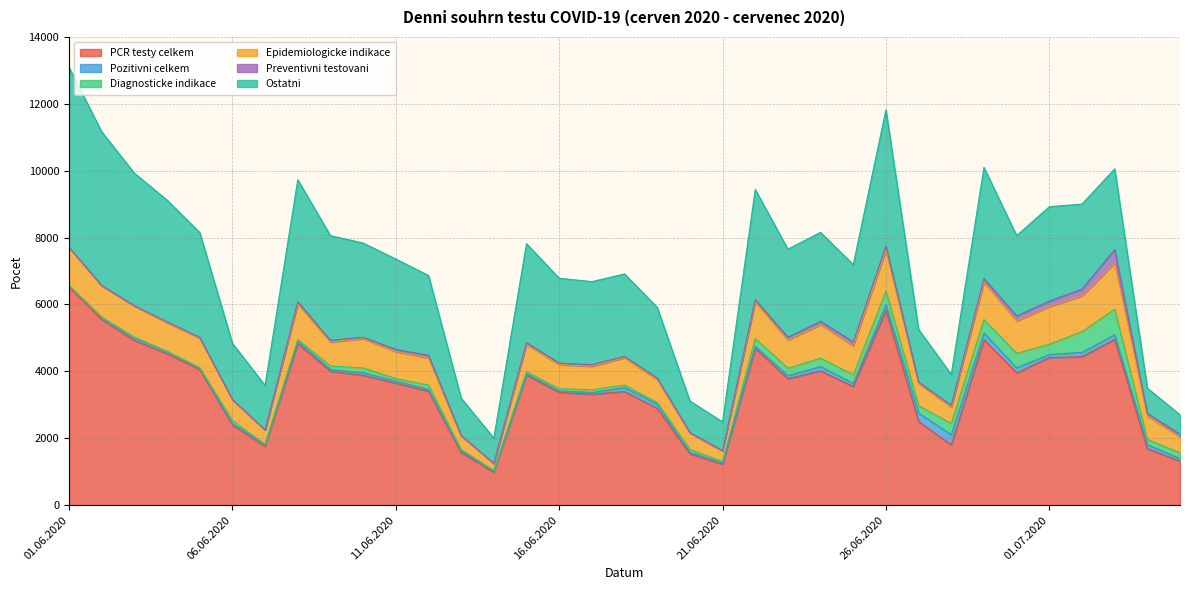

How many data points in Pozitivni celkem are less than 69?

17